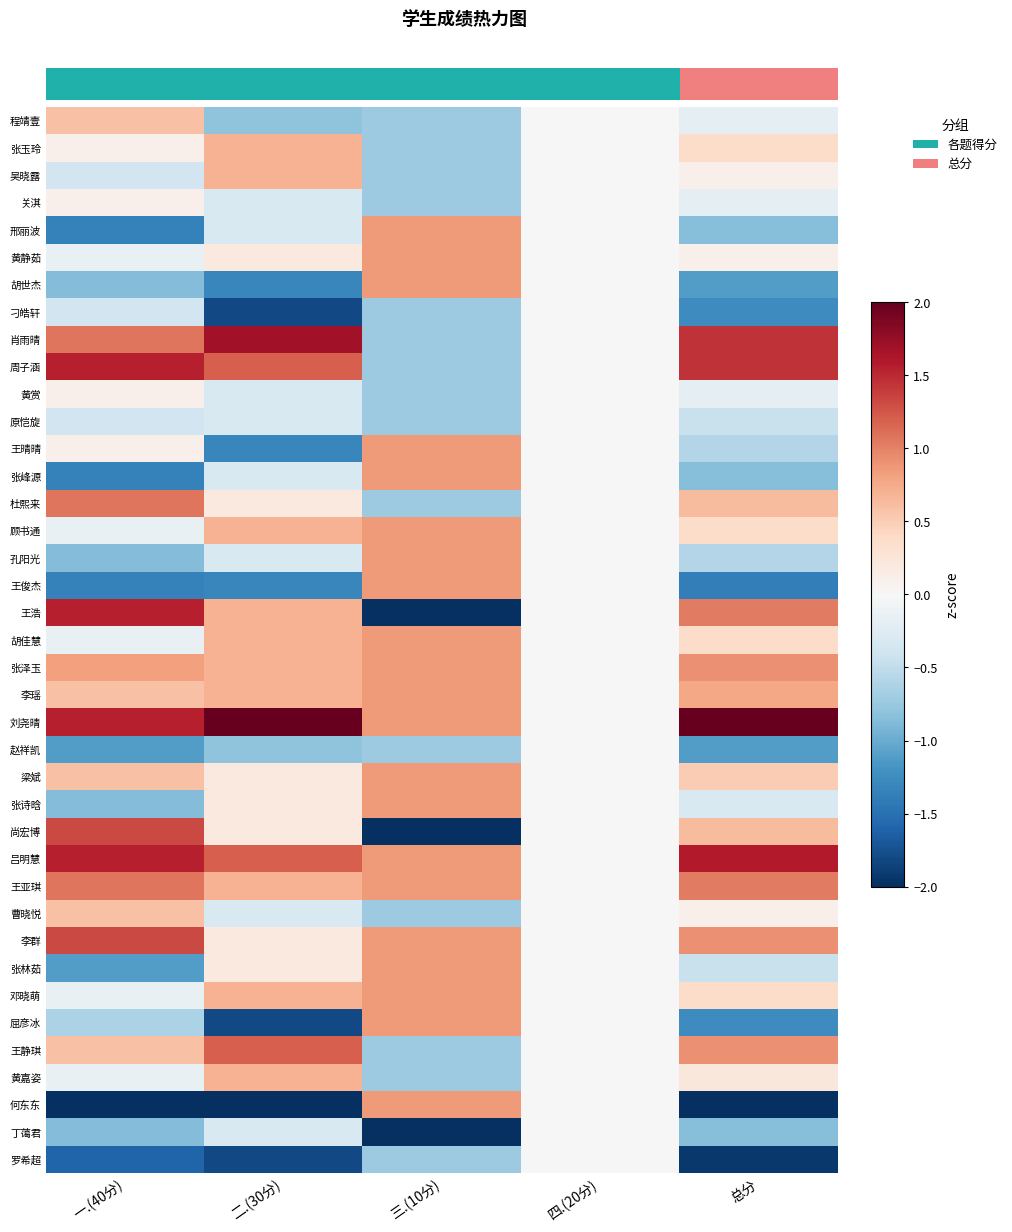

Which series has the largest total across all categories?

刘尧晴